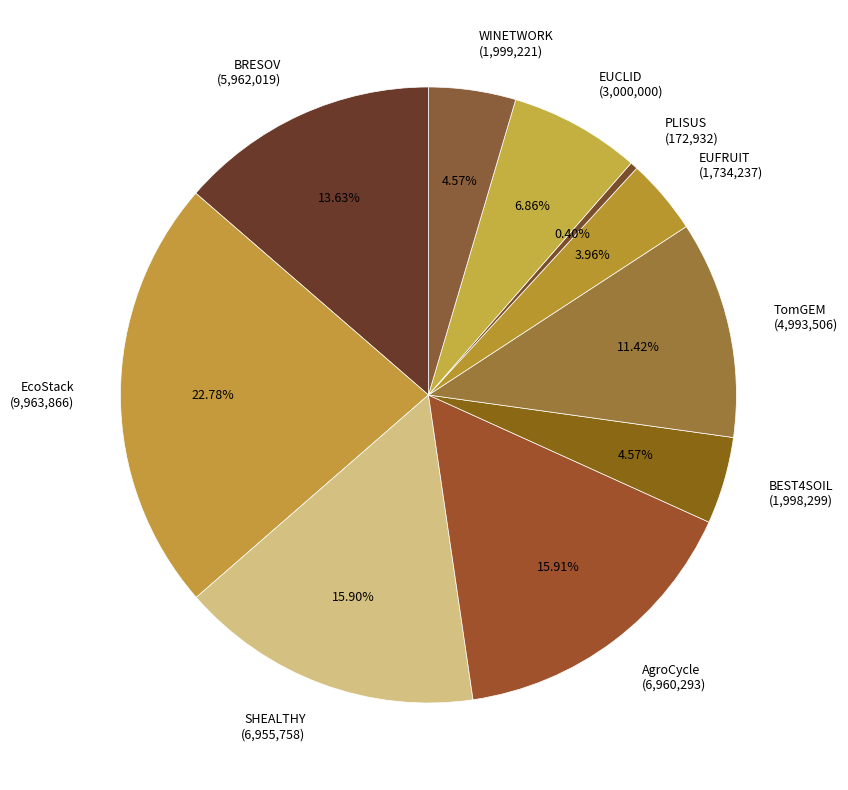

To the nearest percent, what is the difference between the largest and smallest slice percentages?

22%